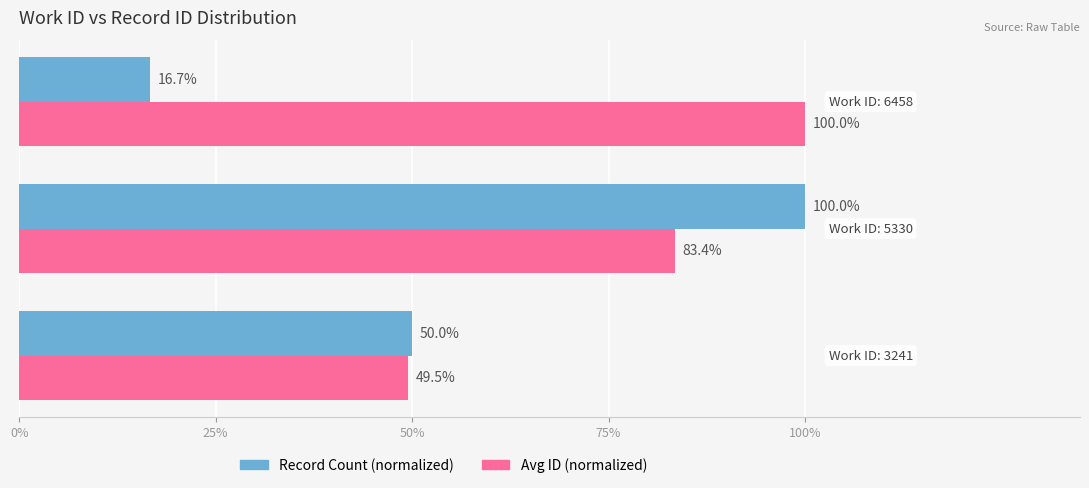

Which series has the largest range (max minus min)?

Record Count (normalized)